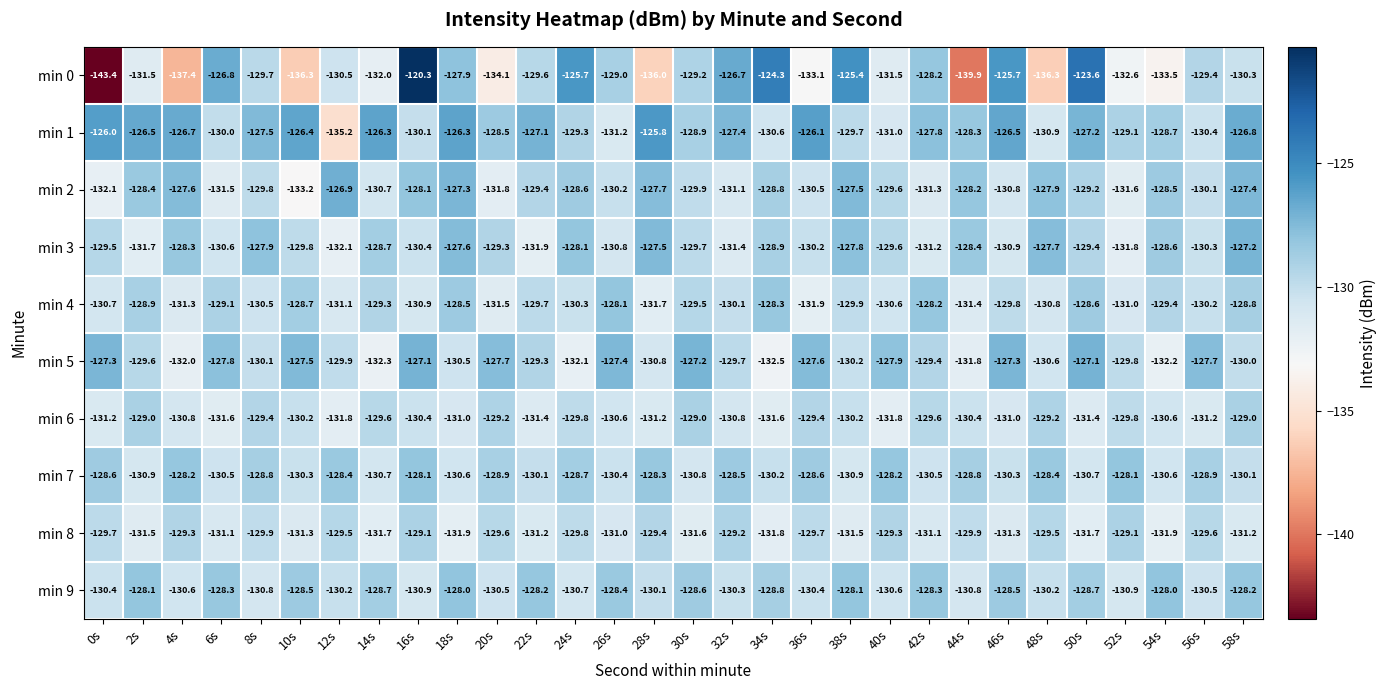

Which label corresponds to the largest value in the chart?

16s